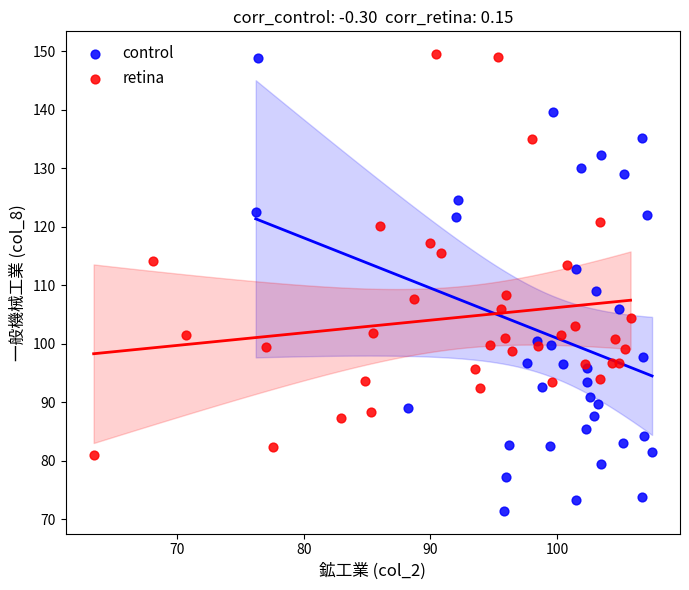

What are all the series names shown in the legend?

control, retina